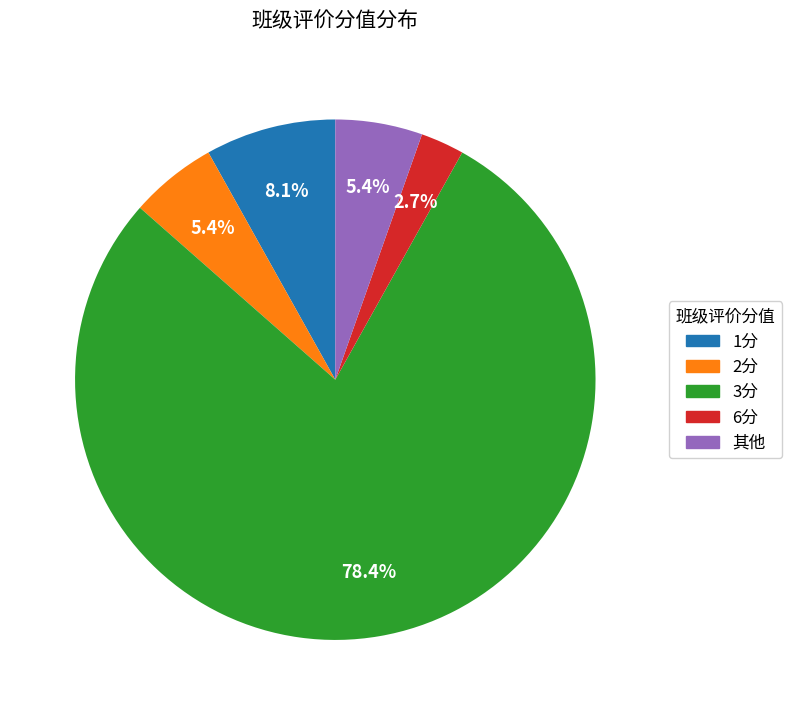

Is there a majority slice in this chart?

Yes